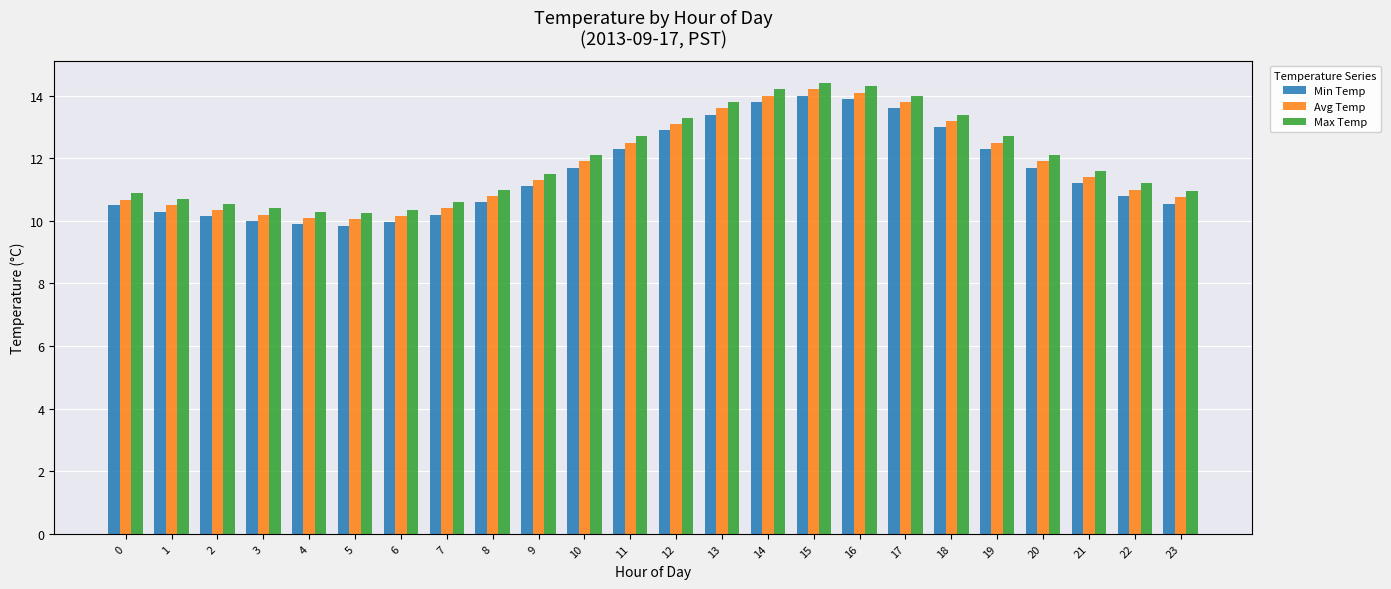

What is the difference between the highest and lowest values at 15?

0.4